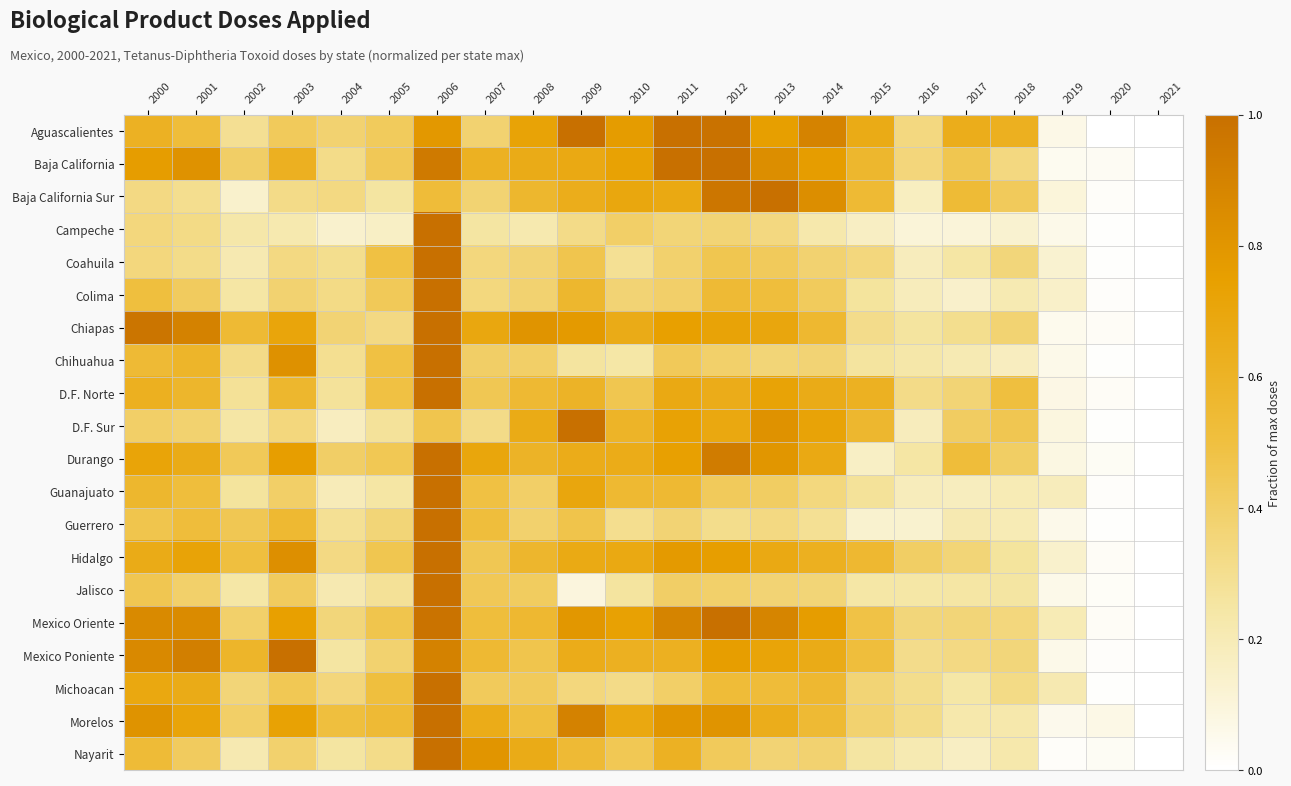

Reading left to right, extract all data points from this chart.

Aguascalientes: 2000=0.6	2001=0.5	2002=0.3	2003=0.4	2004=0.4	2005=0.4	2006=0.8	2007=0.4	2008=0.7	2009=1.0	2010=0.8	2011=1.0	2012=1.0	2013=0.8	2014=0.9	2015=0.7	2016=0.3	2017=0.6	2018=0.6	2019=0.1	2020=0.0	2021=0.0
Baja California: 2000=0.8	2001=0.8	2002=0.4	2003=0.6	2004=0.3	2005=0.4	2006=0.9	2007=0.6	2008=0.7	2009=0.7	2010=0.7	2011=1.0	2012=1.0	2013=0.8	2014=0.8	2015=0.6	2016=0.4	2017=0.5	2018=0.3	2019=0.0	2020=0.0	2021=0.0
Baja California Sur: 2000=0.3	2001=0.3	2002=0.1	2003=0.3	2004=0.3	2005=0.3	2006=0.5	2007=0.4	2008=0.6	2009=0.6	2010=0.7	2011=0.7	2012=1.0	2013=1.0	2014=0.8	2015=0.5	2016=0.2	2017=0.5	2018=0.4	2019=0.1	2020=0.0	2021=0.0
Campeche: 2000=0.3	2001=0.3	2002=0.2	2003=0.2	2004=0.1	2005=0.2	2006=1.0	2007=0.3	2008=0.2	2009=0.3	2010=0.4	2011=0.4	2012=0.4	2013=0.3	2014=0.2	2015=0.2	2016=0.1	2017=0.1	2018=0.1	2019=0.1	2020=0.0	2021=0.0
Coahuila: 2000=0.3	2001=0.3	2002=0.2	2003=0.3	2004=0.3	2005=0.5	2006=1.0	2007=0.3	2008=0.4	2009=0.5	2010=0.3	2011=0.4	2012=0.5	2013=0.4	2014=0.4	2015=0.3	2016=0.2	2017=0.2	2018=0.4	2019=0.1	2020=0.0	2021=0.0
Colima: 2000=0.5	2001=0.4	2002=0.2	2003=0.4	2004=0.3	2005=0.4	2006=1.0	2007=0.3	2008=0.4	2009=0.6	2010=0.4	2011=0.4	2012=0.5	2013=0.5	2014=0.4	2015=0.3	2016=0.2	2017=0.1	2018=0.2	2019=0.1	2020=0.0	2021=0.0
Chiapas: 2000=1.0	2001=0.9	2002=0.5	2003=0.7	2004=0.4	2005=0.3	2006=1.0	2007=0.7	2008=0.8	2009=0.8	2010=0.7	2011=0.7	2012=0.7	2013=0.7	2014=0.6	2015=0.3	2016=0.3	2017=0.3	2018=0.4	2019=0.0	2020=0.0	2021=0.0
Chihuahua: 2000=0.5	2001=0.6	2002=0.3	2003=0.8	2004=0.3	2005=0.5	2006=1.0	2007=0.4	2008=0.4	2009=0.3	2010=0.2	2011=0.4	2012=0.4	2013=0.4	2014=0.4	2015=0.3	2016=0.2	2017=0.2	2018=0.2	2019=0.1	2020=0.0	2021=0.0
D.F. Norte: 2000=0.6	2001=0.6	2002=0.3	2003=0.6	2004=0.3	2005=0.5	2006=1.0	2007=0.5	2008=0.5	2009=0.6	2010=0.5	2011=0.7	2012=0.7	2013=0.7	2014=0.7	2015=0.6	2016=0.3	2017=0.4	2018=0.5	2019=0.1	2020=0.0	2021=0.0
D.F. Sur: 2000=0.4	2001=0.4	2002=0.2	2003=0.3	2004=0.2	2005=0.3	2006=0.5	2007=0.3	2008=0.7	2009=1.0	2010=0.6	2011=0.7	2012=0.7	2013=0.8	2014=0.7	2015=0.6	2016=0.2	2017=0.4	2018=0.5	2019=0.1	2020=0.0	2021=0.0
Durango: 2000=0.7	2001=0.7	2002=0.4	2003=0.8	2004=0.4	2005=0.4	2006=1.0	2007=0.7	2008=0.6	2009=0.7	2010=0.7	2011=0.7	2012=0.9	2013=0.8	2014=0.7	2015=0.2	2016=0.2	2017=0.5	2018=0.4	2019=0.1	2020=0.0	2021=0.0
Guanajuato: 2000=0.6	2001=0.5	2002=0.3	2003=0.4	2004=0.2	2005=0.2	2006=1.0	2007=0.5	2008=0.4	2009=0.7	2010=0.6	2011=0.5	2012=0.4	2013=0.4	2014=0.3	2015=0.3	2016=0.2	2017=0.2	2018=0.2	2019=0.2	2020=0.0	2021=0.0
Guerrero: 2000=0.5	2001=0.5	2002=0.4	2003=0.6	2004=0.3	2005=0.4	2006=1.0	2007=0.5	2008=0.4	2009=0.5	2010=0.3	2011=0.4	2012=0.3	2013=0.3	2014=0.3	2015=0.1	2016=0.1	2017=0.2	2018=0.2	2019=0.1	2020=0.0	2021=0.0
Hidalgo: 2000=0.7	2001=0.7	2002=0.5	2003=0.8	2004=0.3	2005=0.5	2006=1.0	2007=0.4	2008=0.6	2009=0.7	2010=0.7	2011=0.8	2012=0.8	2013=0.7	2014=0.6	2015=0.6	2016=0.4	2017=0.4	2018=0.3	2019=0.1	2020=0.0	2021=0.0
Jalisco: 2000=0.5	2001=0.4	2002=0.2	2003=0.4	2004=0.2	2005=0.3	2006=1.0	2007=0.4	2008=0.4	2009=0.1	2010=0.3	2011=0.4	2012=0.4	2013=0.4	2014=0.4	2015=0.2	2016=0.2	2017=0.2	2018=0.3	2019=0.1	2020=0.0	2021=0.0
Mexico Oriente: 2000=0.9	2001=0.9	2002=0.4	2003=0.7	2004=0.4	2005=0.5	2006=1.0	2007=0.5	2008=0.6	2009=0.8	2010=0.7	2011=0.9	2012=1.0	2013=0.9	2014=0.8	2015=0.5	2016=0.4	2017=0.4	2018=0.3	2019=0.2	2020=0.0	2021=0.0
Mexico Poniente: 2000=0.9	2001=0.9	2002=0.6	2003=1.0	2004=0.3	2005=0.4	2006=0.9	2007=0.5	2008=0.5	2009=0.6	2010=0.6	2011=0.6	2012=0.8	2013=0.7	2014=0.7	2015=0.5	2016=0.3	2017=0.3	2018=0.4	2019=0.1	2020=0.0	2021=0.0
Michoacan: 2000=0.7	2001=0.7	2002=0.4	2003=0.4	2004=0.4	2005=0.5	2006=1.0	2007=0.4	2008=0.4	2009=0.3	2010=0.3	2011=0.4	2012=0.5	2013=0.5	2014=0.6	2015=0.4	2016=0.3	2017=0.2	2018=0.3	2019=0.2	2020=0.0	2021=0.0
Morelos: 2000=0.8	2001=0.7	2002=0.4	2003=0.7	2004=0.5	2005=0.5	2006=1.0	2007=0.7	2008=0.5	2009=0.9	2010=0.7	2011=0.8	2012=0.8	2013=0.6	2014=0.5	2015=0.4	2016=0.3	2017=0.2	2018=0.2	2019=0.1	2020=0.1	2021=0.0
Nayarit: 2000=0.5	2001=0.4	2002=0.2	2003=0.4	2004=0.3	2005=0.3	2006=1.0	2007=0.8	2008=0.7	2009=0.5	2010=0.4	2011=0.6	2012=0.4	2013=0.4	2014=0.4	2015=0.3	2016=0.2	2017=0.2	2018=0.2	2019=0.0	2020=0.0	2021=0.0